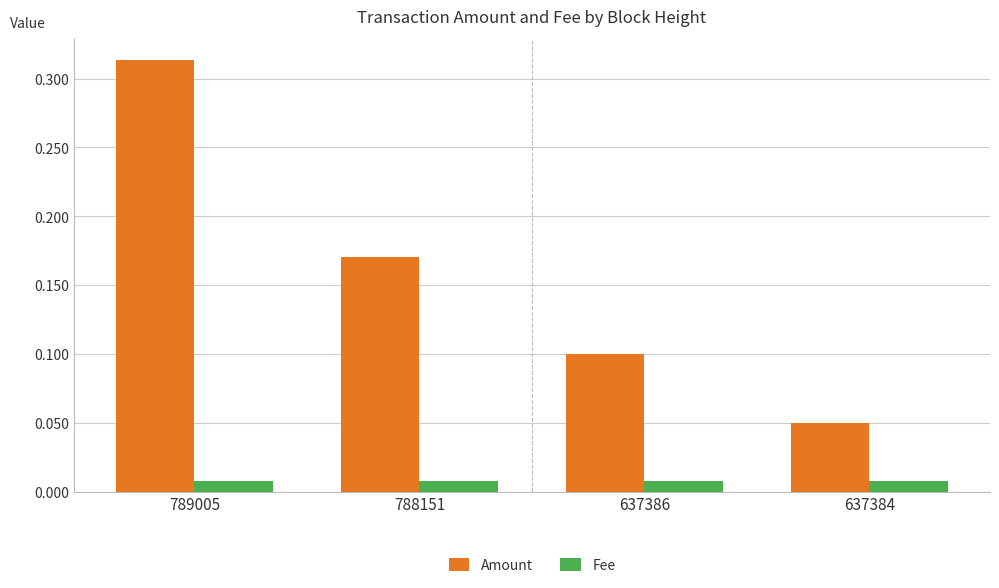

Between 789005 and 637386, which series saw the biggest shift?

Amount